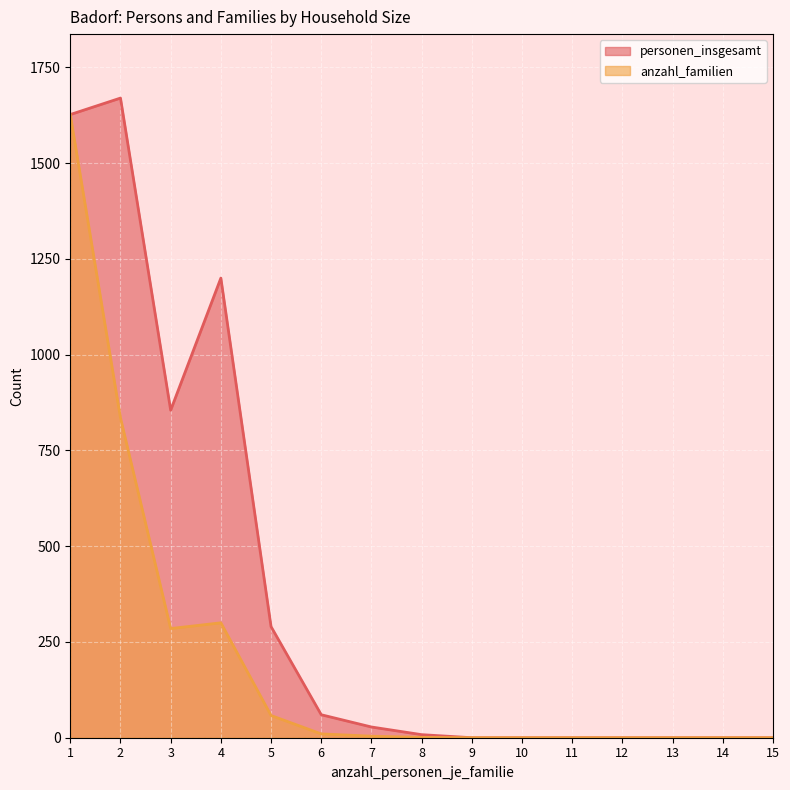

True or false: personen_insgesamt and anzahl_familien cross at least once.

False